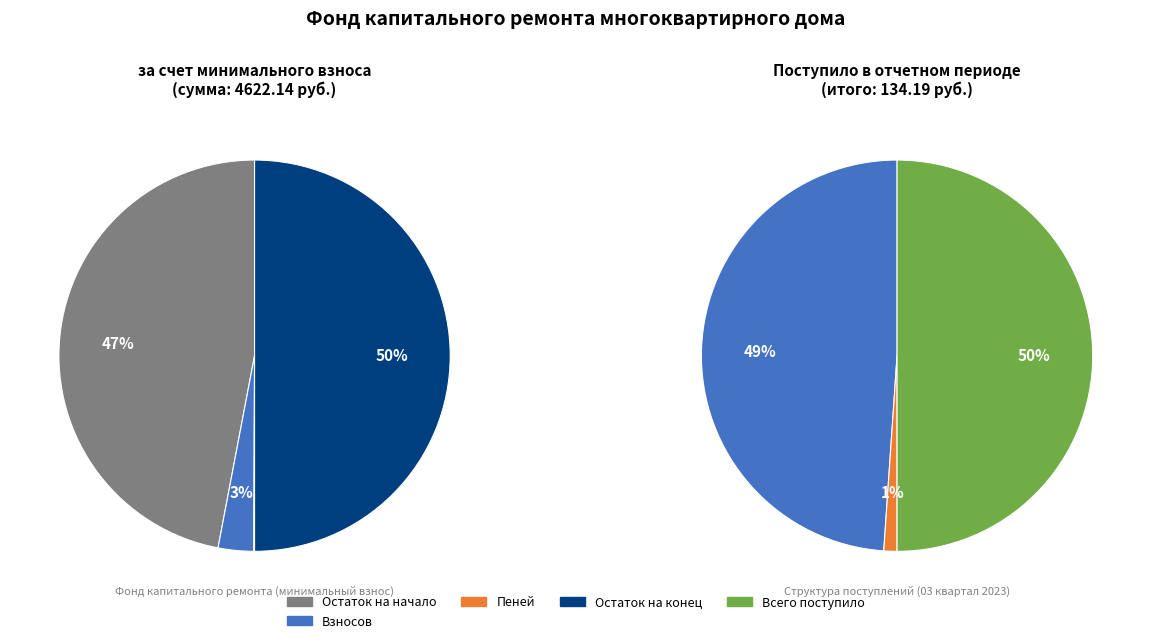

What portion of the pie excludes 2?

97.2%